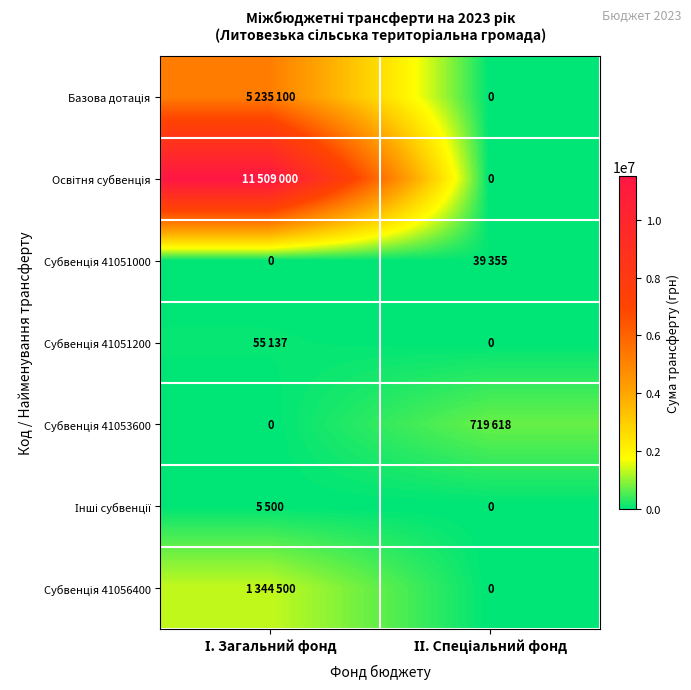

Which has a higher value, І. Загальний фонд or ІІ. Спеціальний фонд?

І. Загальний фонд